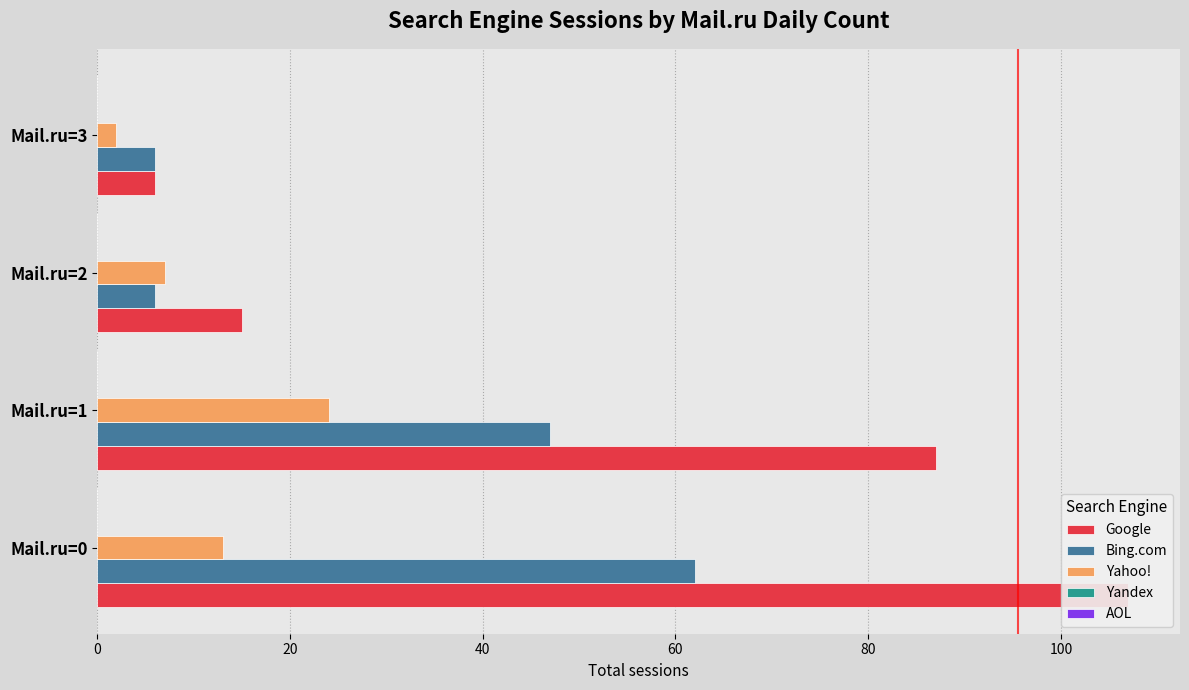

What is the average value of the AOL series?

0.1